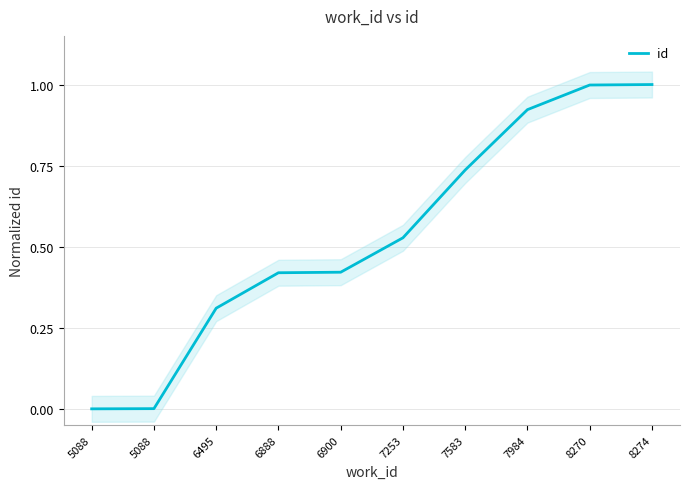

How many series are shown in this chart?

1